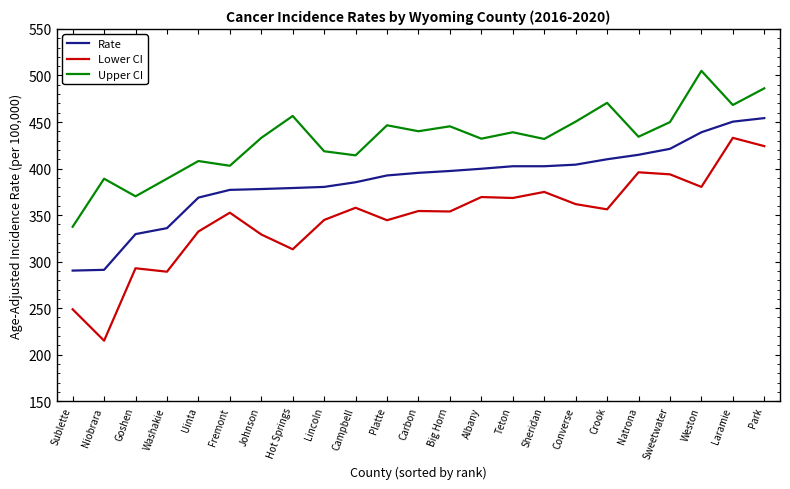

Is the value of Lower CI at Albany greater than the value of Upper CI at Teton?

No